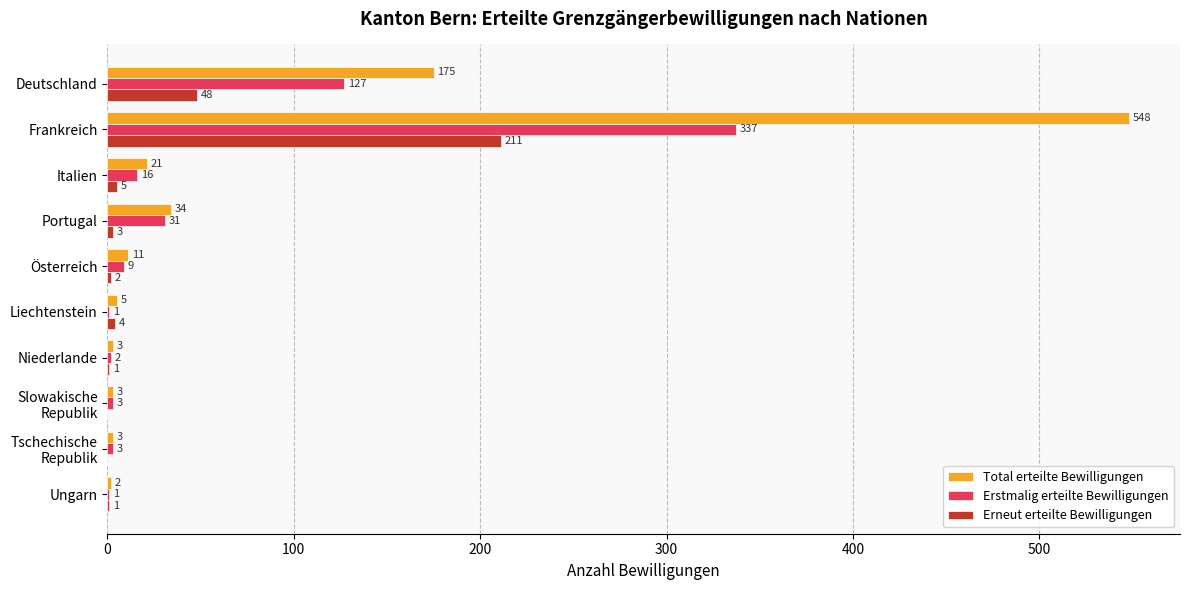

Between Portugal and Niederlande, which series saw the biggest shift?

Total erteilte Bewilligungen